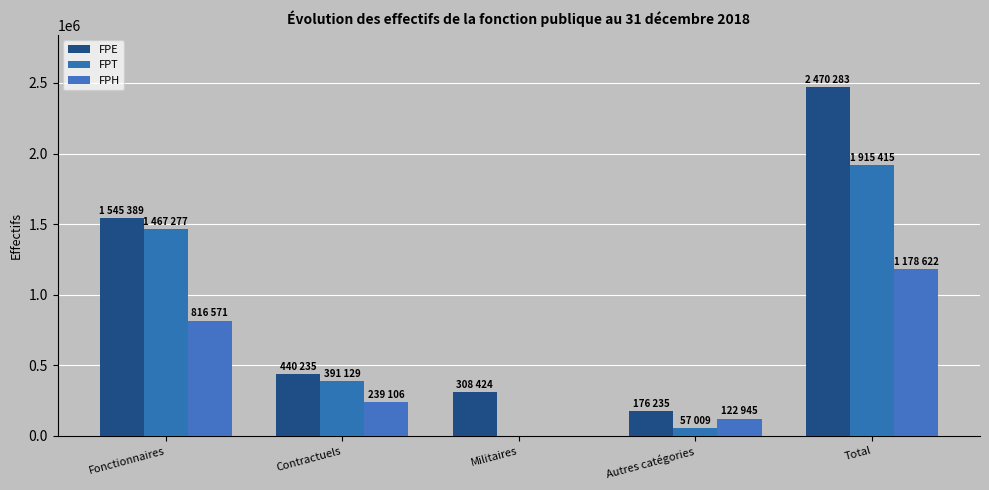

Reading left to right, transcribe all the data shown in this chart.

FPE: 1545389	440235	308424	176235	2470283
FPT: 1467277	391129	0	57009	1915415
FPH: 816571	239106	0	122945	1178622